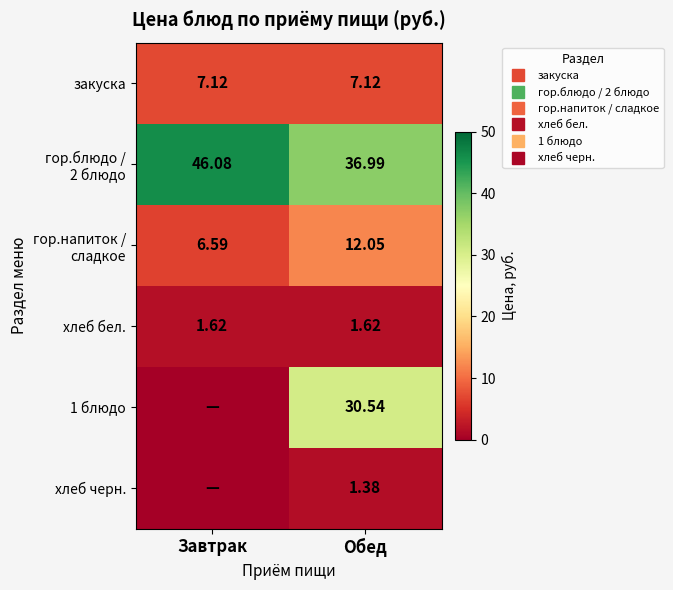

Which series has the largest total across all categories?

гор.блюдо / 2 блюдо